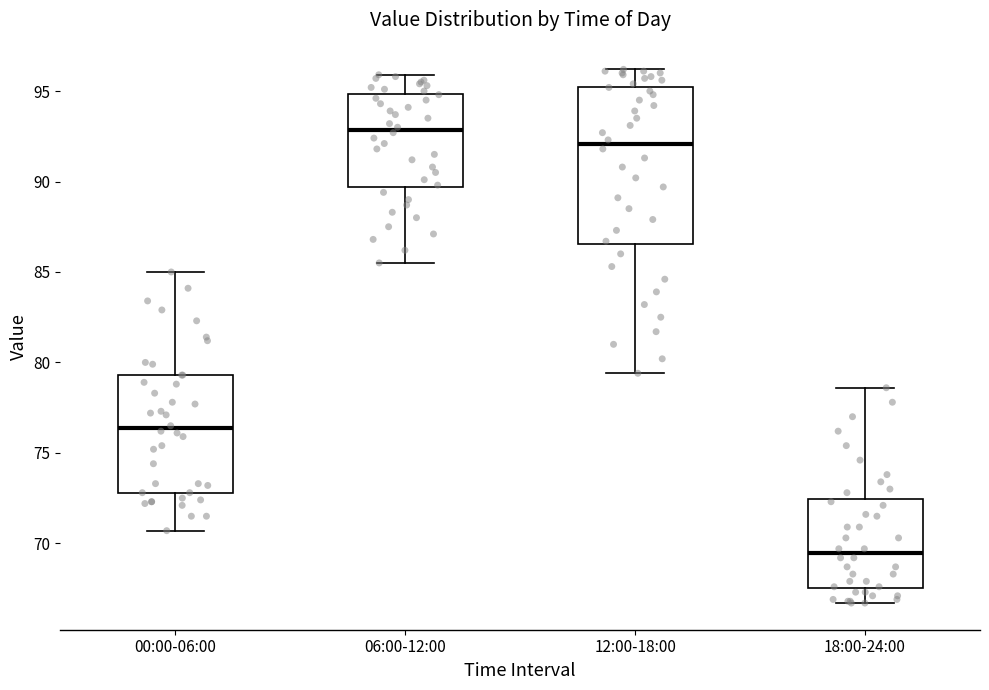

Reading left to right, transcribe this box plot: for each box, give where its median line is, the range the box spans, and where its two whiskers end, as read against the y-axis. The values are not printed on the chart, so give them approximately, as read against the axis.

00:00-06:00: median 76.5, box 73.0 to 79.5, whiskers 70.5 to 85.0
06:00-12:00: median 93.0, box 89.5 to 95.0, whiskers 85.5 to 96.0
12:00-18:00: median 92.0, box 86.5 to 95.5, whiskers 79.5 to 96.0
18:00-24:00: median 69.5, box 67.5 to 72.5, whiskers 66.5 to 78.5